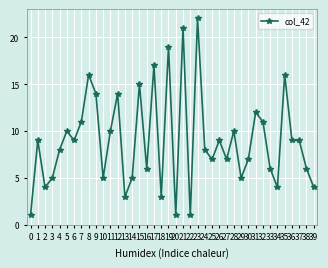

What is the difference between the values at 2 and 38?

2